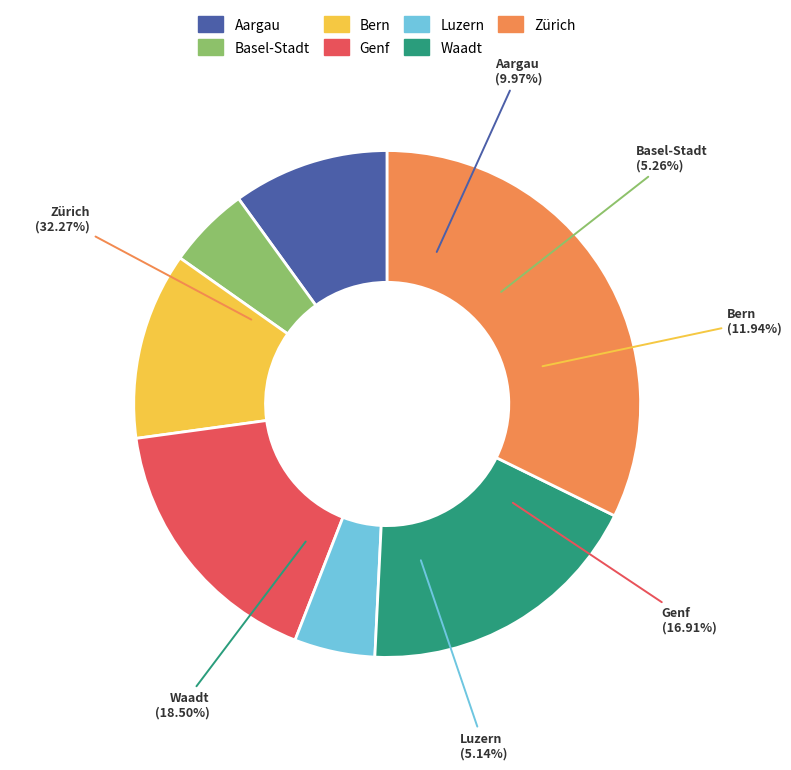

The Waadt slice represents 4% of the pie. True or false?

False